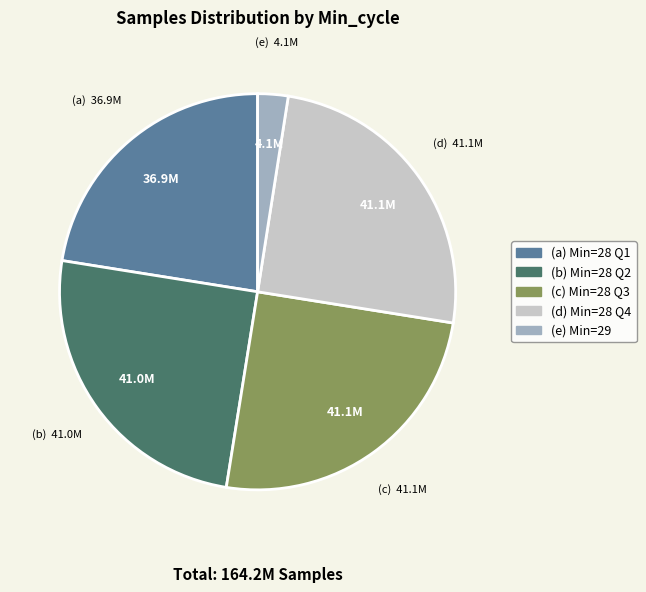

Does any single category account for the majority?

No